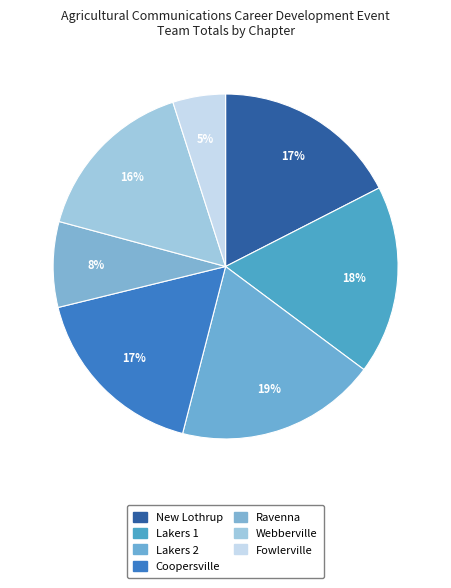

Is there any slice that represents more than half of the pie?

No